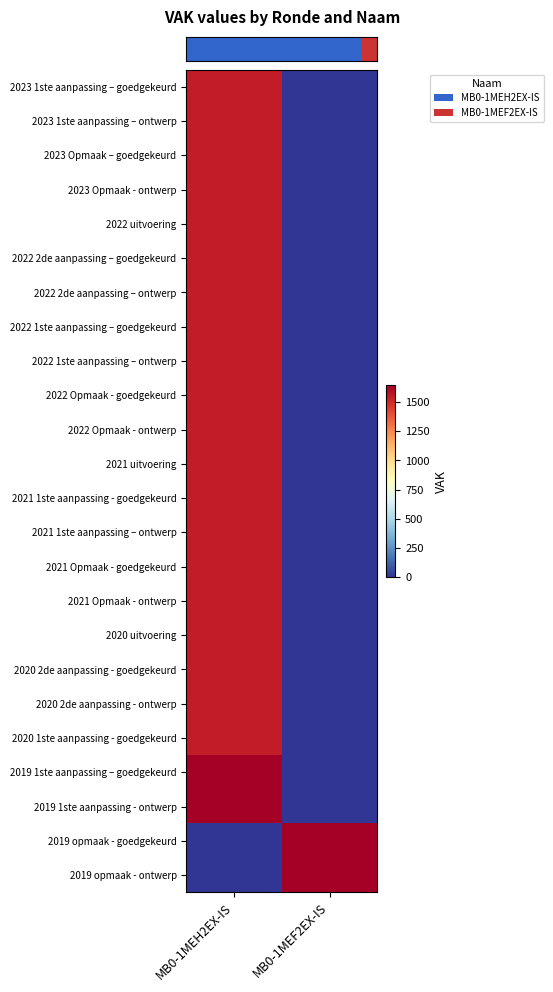

At how many categories does at least one series exceed 387?

2